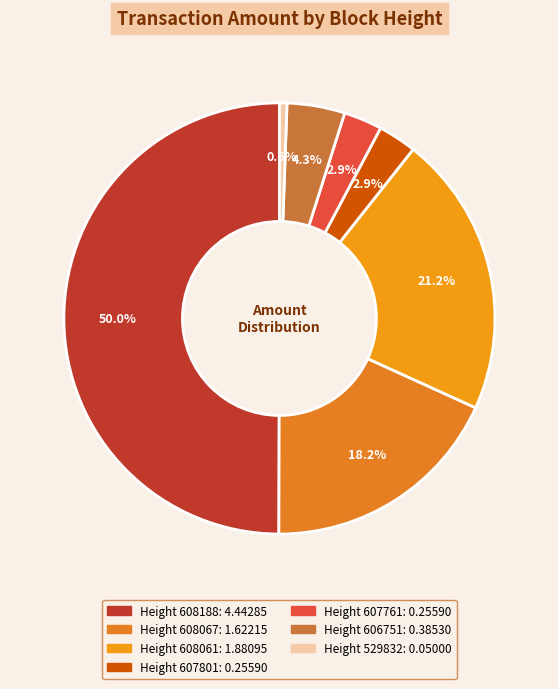

How many segments does this pie chart have?

7